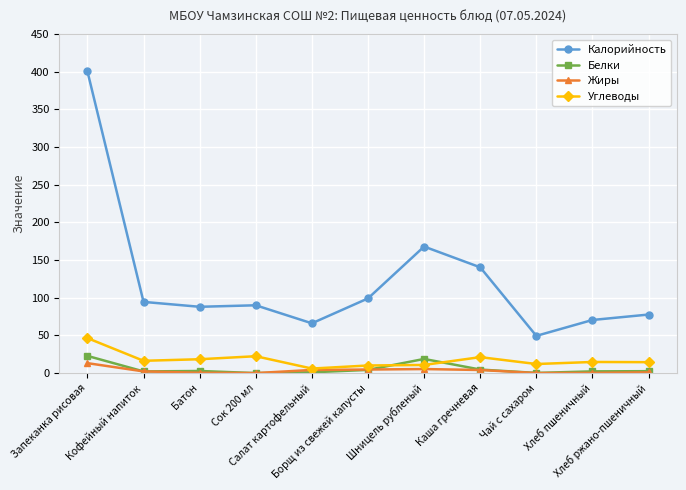

What is the value of the Калорийность point at the 1st from the left?

400.5